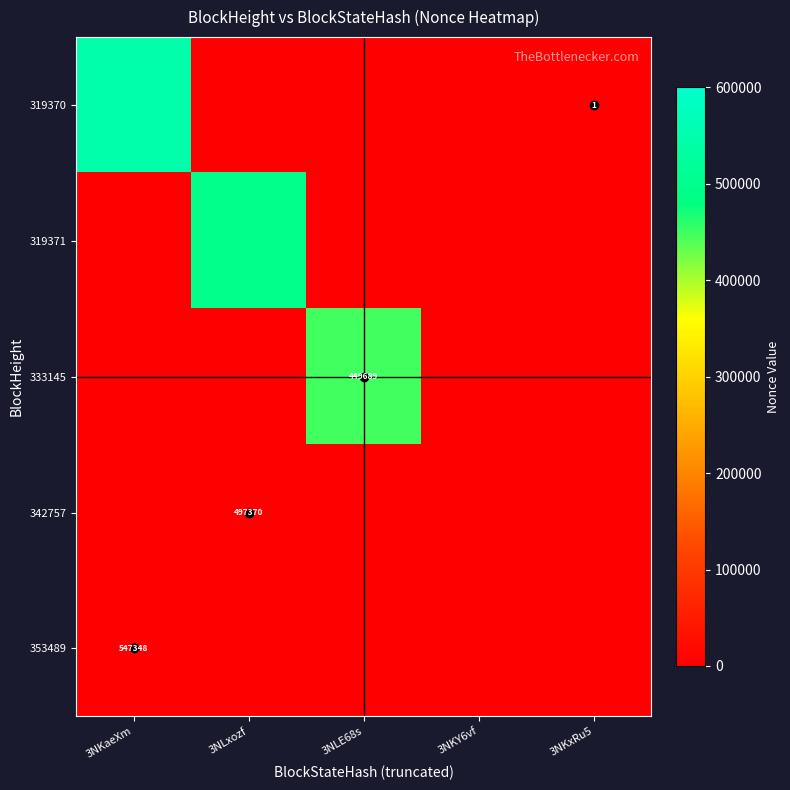

At which category is the sum across all series the highest?

3NKaeXm